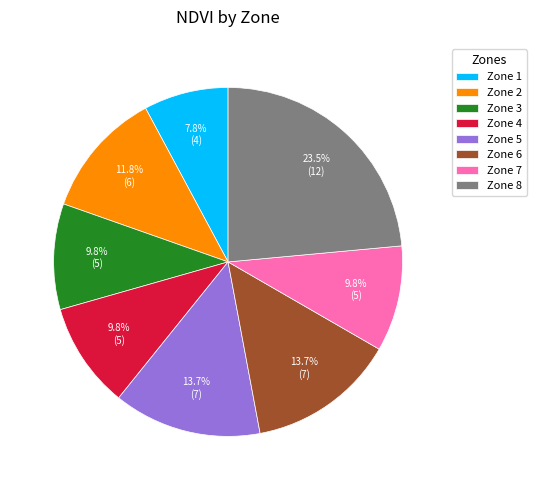

What is the total percentage of Zone 4 and Zone 6?

23.5%